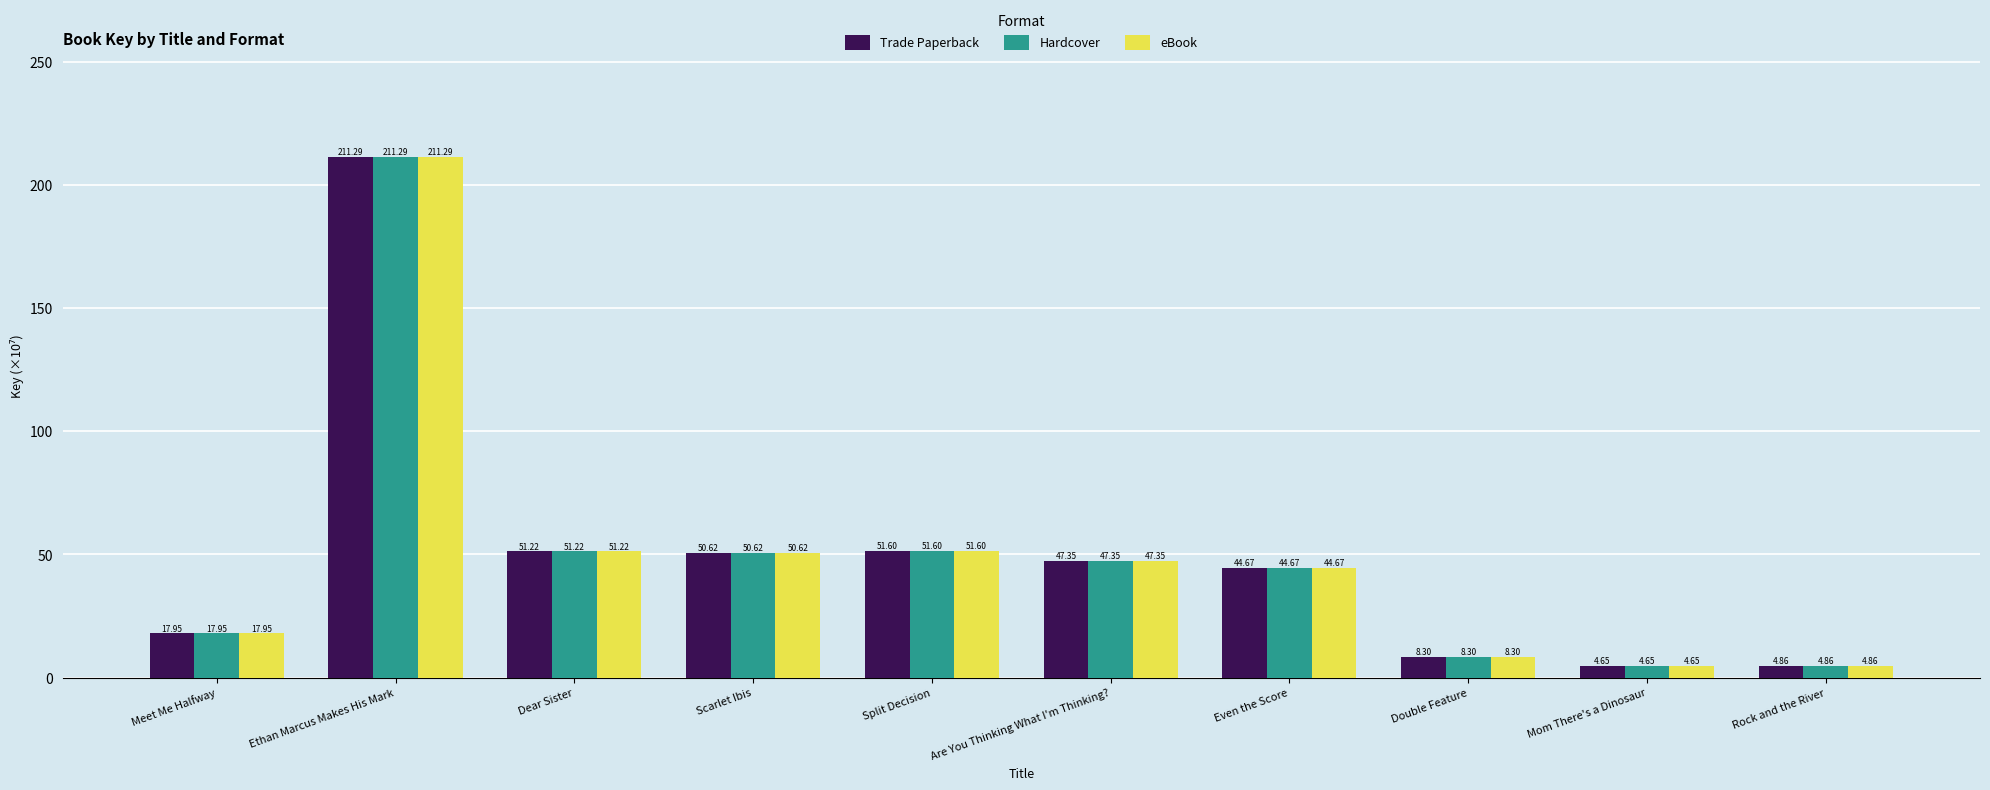

The Hardcover series shows 24.1 at Dear Sister. True or false?

False